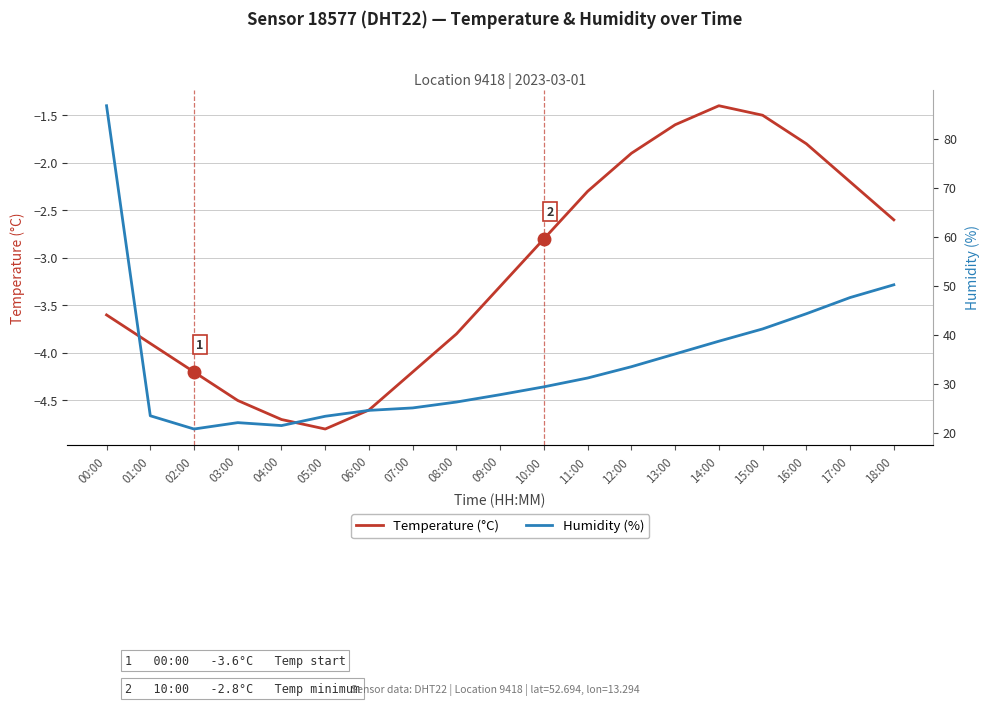

Which has a higher value, 10:00 or 17:00?

17:00